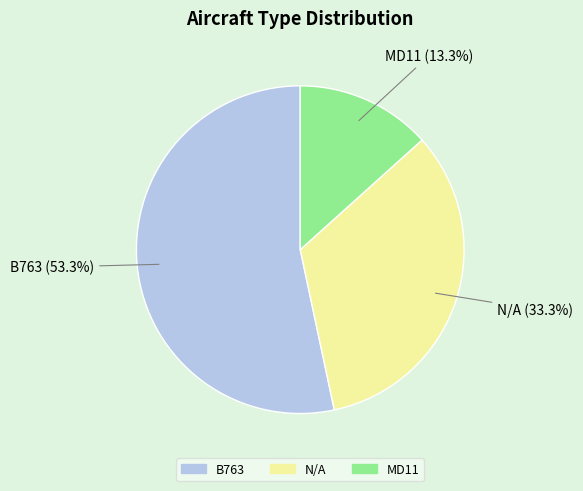

Which has a higher value, B763 or N/A?

B763